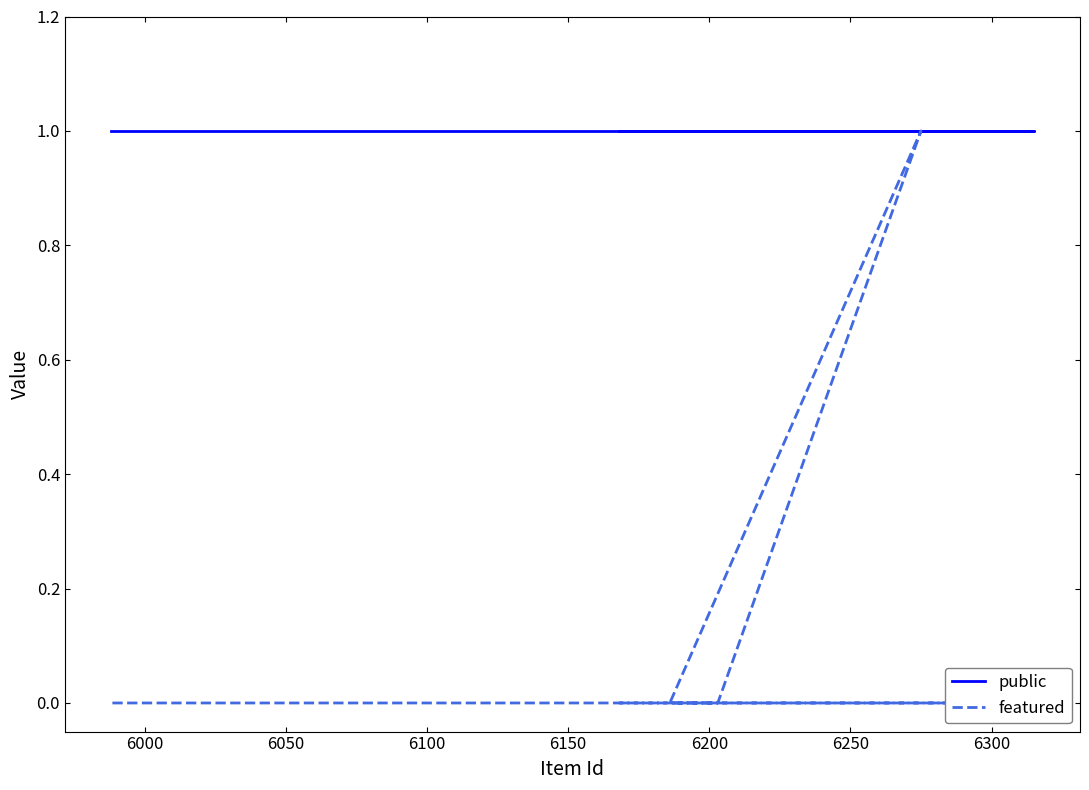

Which series has the largest total across all categories?

public